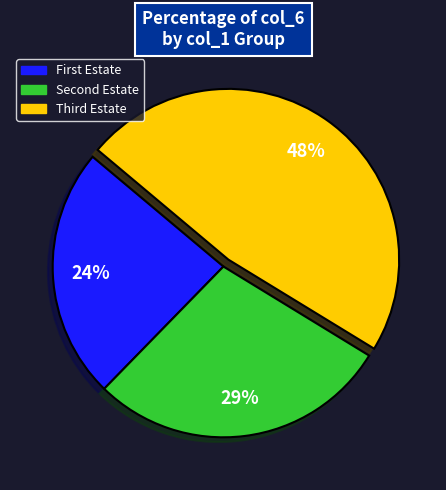

How many slices are in this pie chart?

3